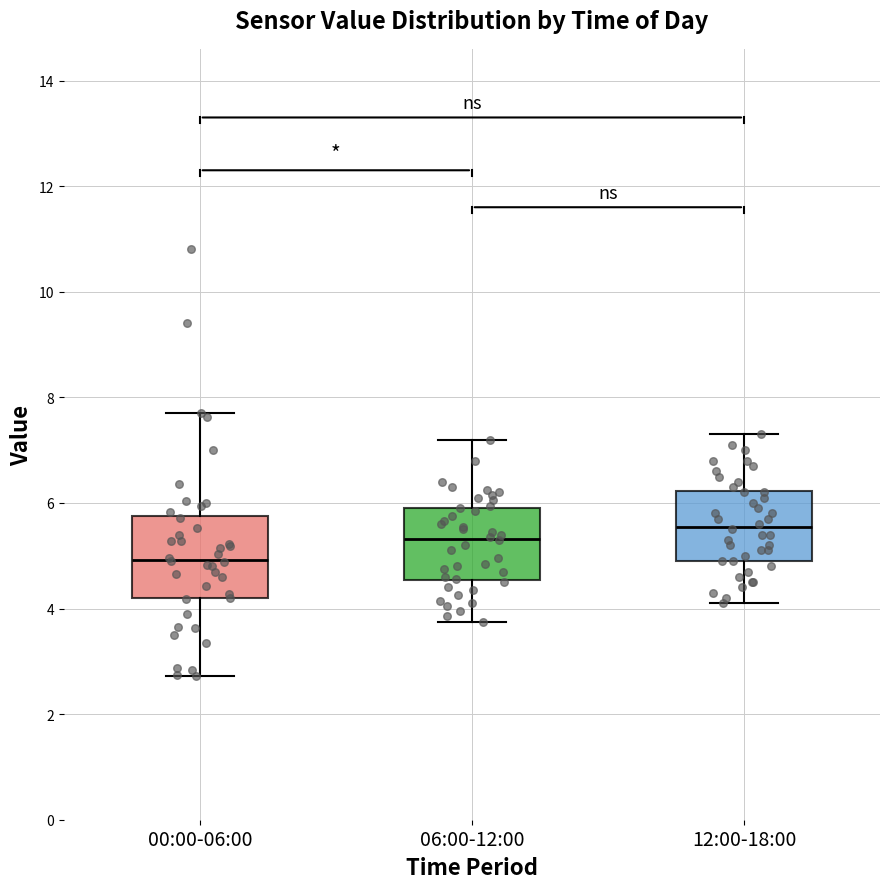

Which box has the highest median line?

12:00-18:00